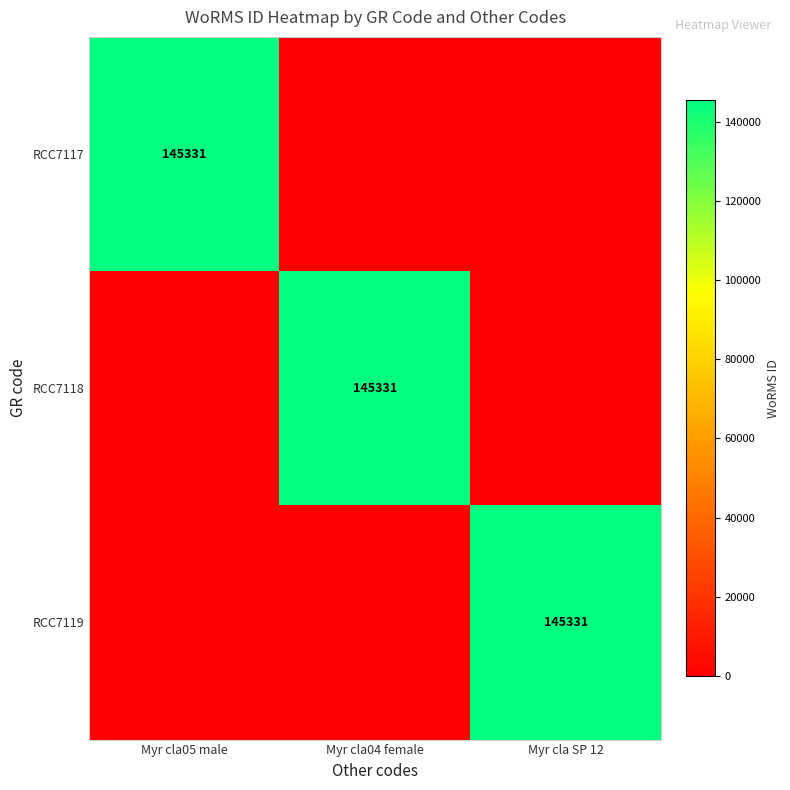

How many distinct data groups are displayed?

3